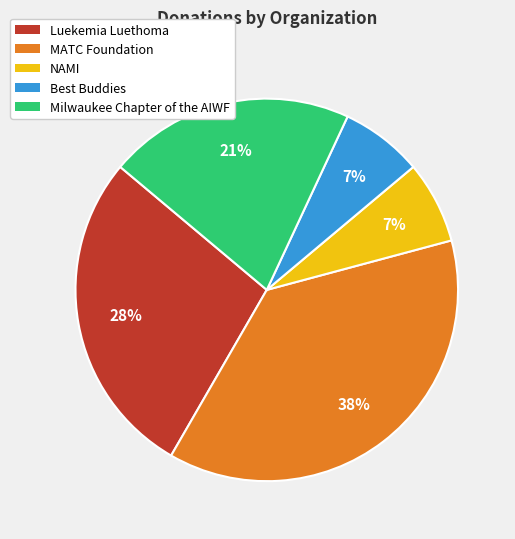

Is there a majority slice in this chart?

No